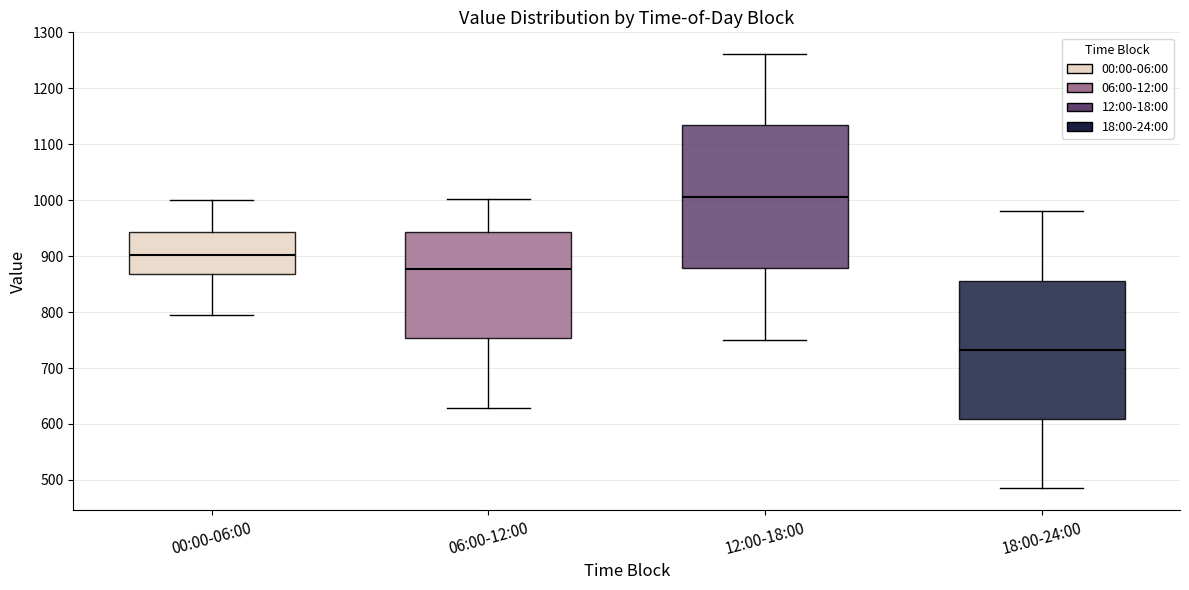

Reading left to right, transcribe this box plot: for each box, give where its median line is, the range the box spans, and where its two whiskers end, as read against the y-axis. The values are not printed on the chart, so give them approximately, as read against the axis.

00:00-06:00: median 900, box 870 to 940, whiskers 800 to 1000
06:00-12:00: median 880, box 750 to 940, whiskers 630 to 1000
12:00-18:00: median 1010, box 880 to 1130, whiskers 750 to 1260
18:00-24:00: median 730, box 610 to 860, whiskers 480 to 980